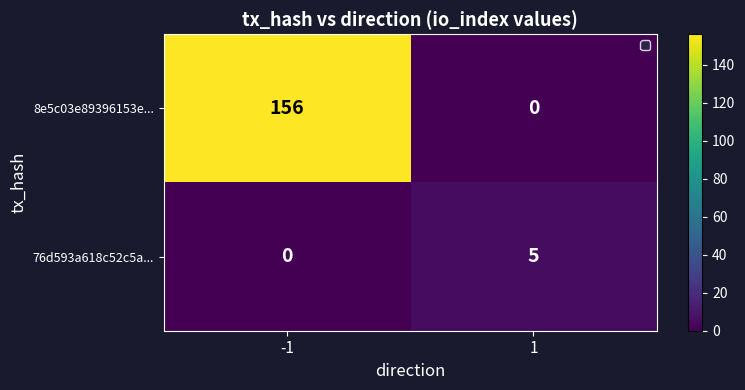

Between -1 and 1, which series saw the biggest shift?

8e5c03e89396153e...